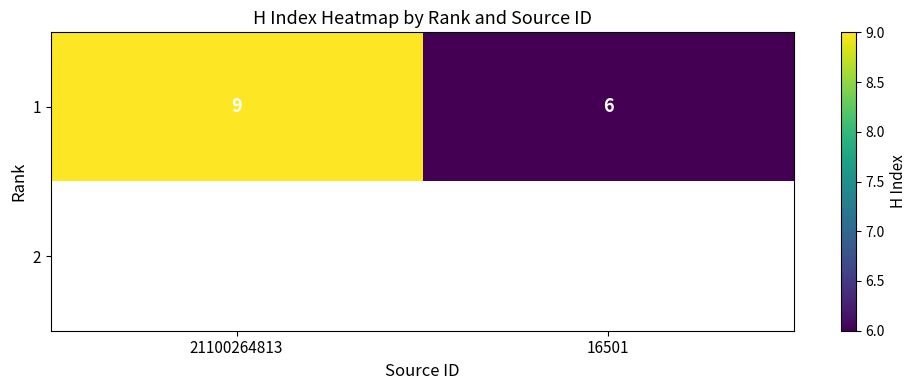

True or false: 1 has a value of 8 at 16501.

False